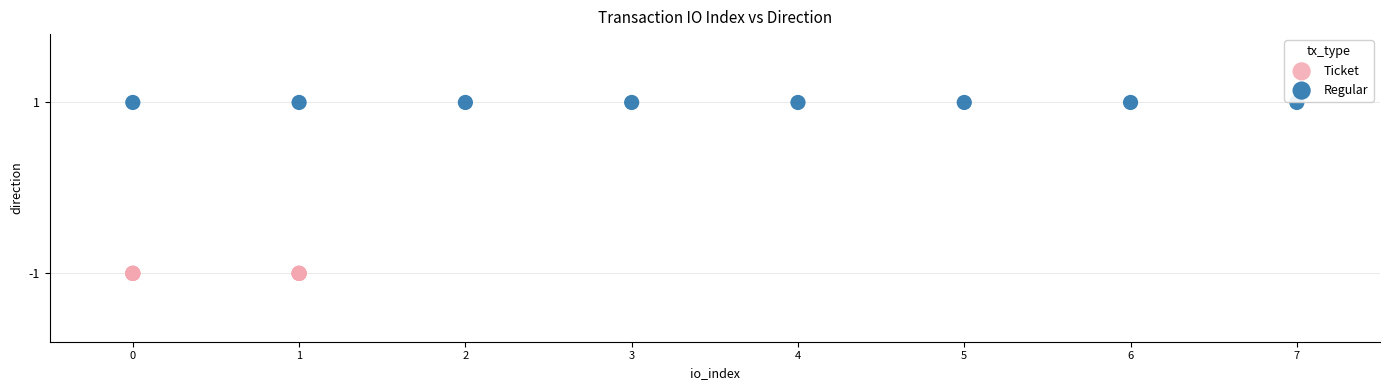

Which series contains the lowest Y value?

Ticket